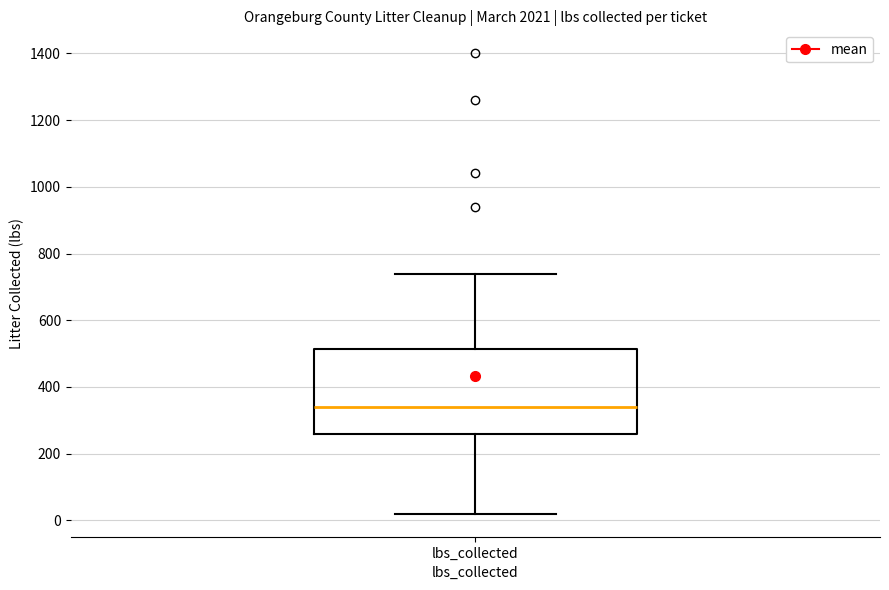

Read this box plot against the y-axis: the position of the median line, the range covered by the box, and the ends of both whiskers. The values are not printed on the chart, so give them approximately, as read against the axis.

median 340, box 260 to 520, whiskers 20 to 740